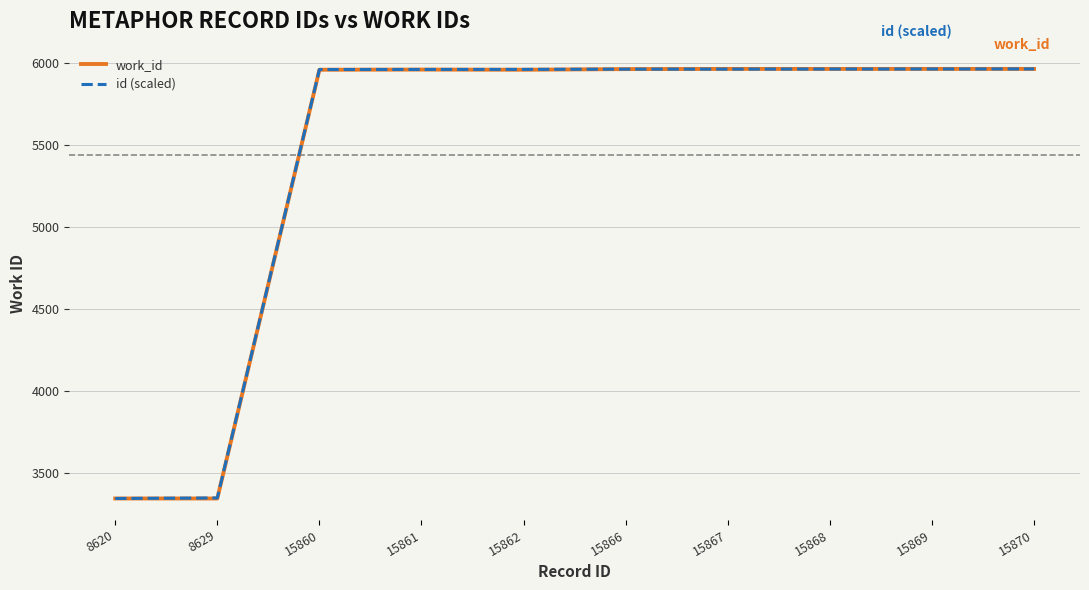

What is the total value across all series at 15867?

11930.9